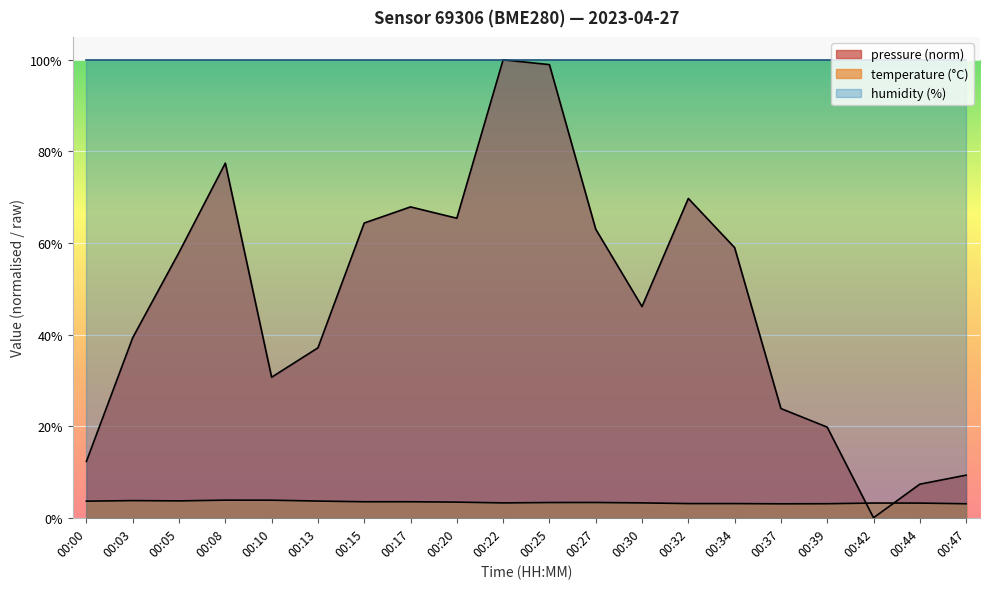

At 00:10, list the series in order from smallest to largest.

temperature (°C), pressure (norm), humidity (%)